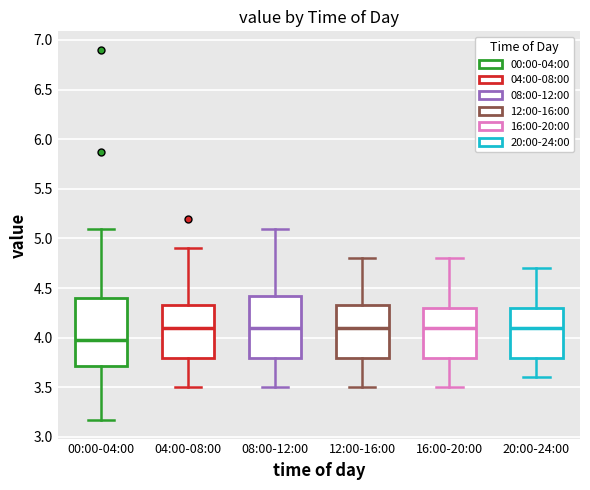

Reading left to right, read every box against the y-axis: the position of its median line, the range the box covers, and the ends of its whiskers. The values are not printed on the chart, so give them approximately, as read against the axis.

00:00-04:00: median 4.00, box 3.70 to 4.40, whiskers 3.15 to 5.10
04:00-08:00: median 4.10, box 3.80 to 4.35, whiskers 3.50 to 4.90
08:00-12:00: median 4.10, box 3.80 to 4.45, whiskers 3.50 to 5.10
12:00-16:00: median 4.10, box 3.80 to 4.35, whiskers 3.50 to 4.80
16:00-20:00: median 4.10, box 3.80 to 4.30, whiskers 3.50 to 4.80
20:00-24:00: median 4.10, box 3.80 to 4.30, whiskers 3.60 to 4.70